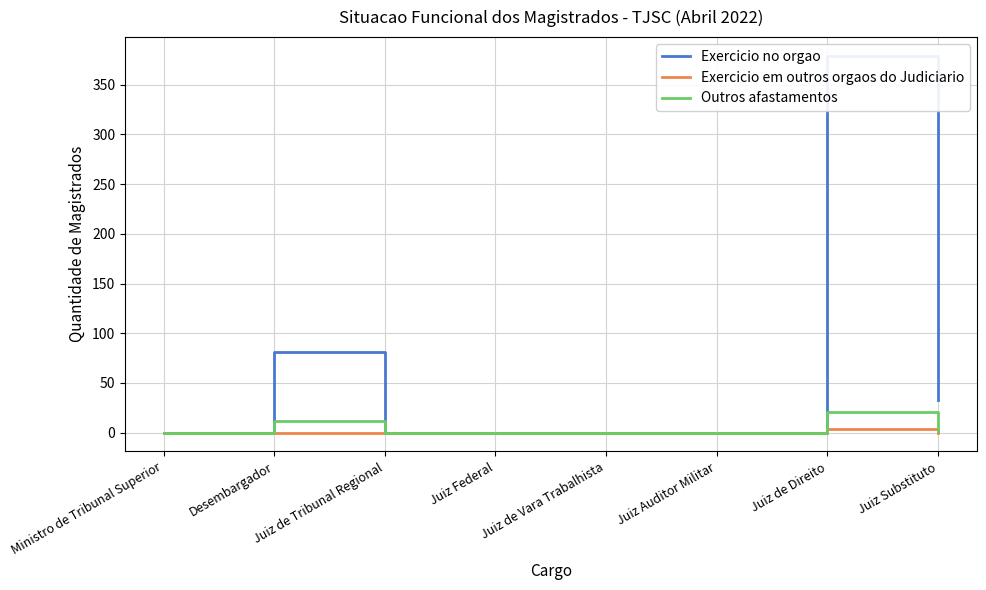

Reading left to right, extract all data points from this chart.

Exercicio no orgao: Ministro de Tribunal Superior=0	Desembargador=81	Juiz de Tribunal Regional=0	Juiz Federal=0	Juiz de Vara Trabalhista=0	Juiz Auditor Militar=0	Juiz de Direito=379	Juiz Substituto=33
Exercicio em outros orgaos do Judiciario: Ministro de Tribunal Superior=0	Desembargador=0	Juiz de Tribunal Regional=0	Juiz Federal=0	Juiz de Vara Trabalhista=0	Juiz Auditor Militar=0	Juiz de Direito=4	Juiz Substituto=0
Outros afastamentos: Ministro de Tribunal Superior=0	Desembargador=12	Juiz de Tribunal Regional=0	Juiz Federal=0	Juiz de Vara Trabalhista=0	Juiz Auditor Militar=0	Juiz de Direito=21	Juiz Substituto=2